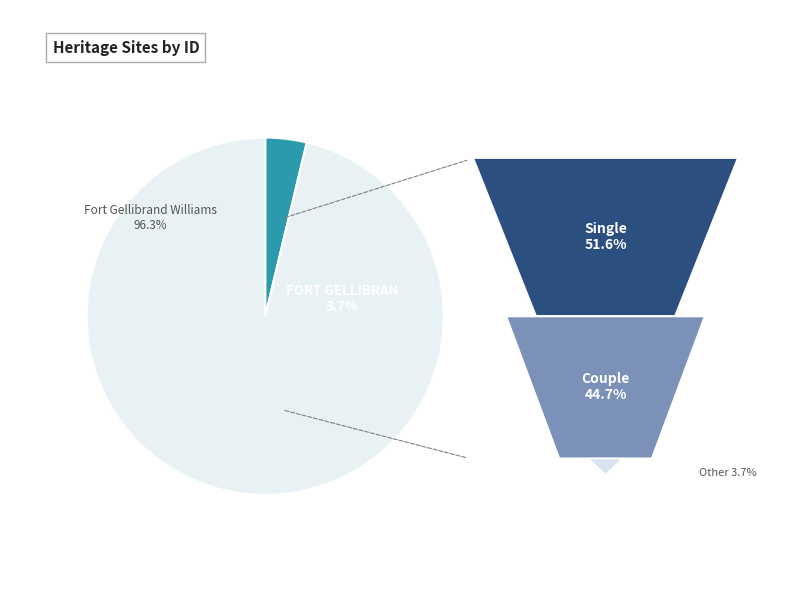

True or false: Fort Gellibrand Williamstown accounts for 86% of the total.

False